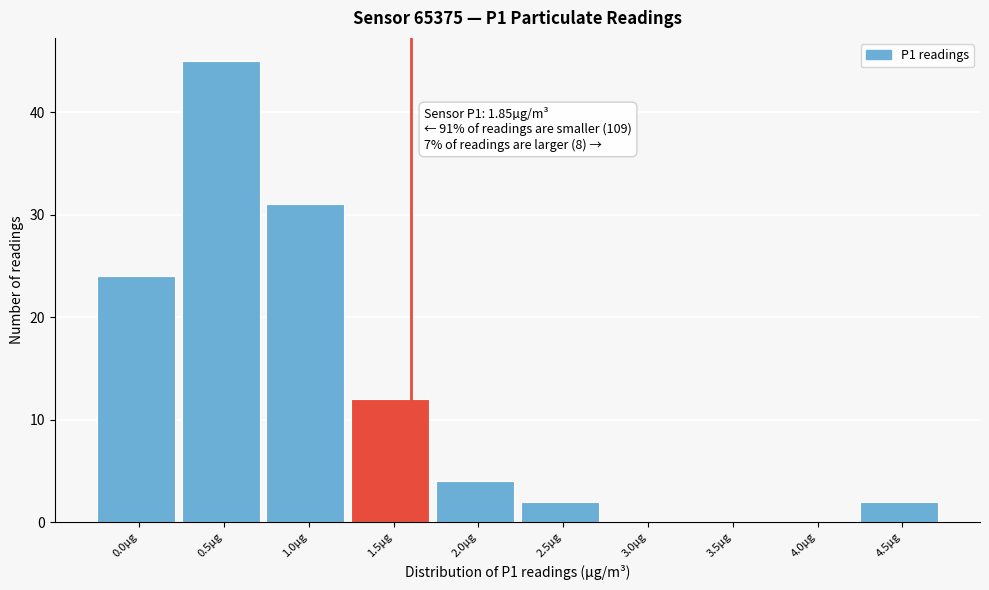

Reading left to right, transcribe all the data shown in this chart.

0.0µg=24	0.5µg=45	1.0µg=31	1.5µg=12	2.0µg=4	2.5µg=2	3.0µg=0	3.5µg=0	4.0µg=0	4.5µg=2